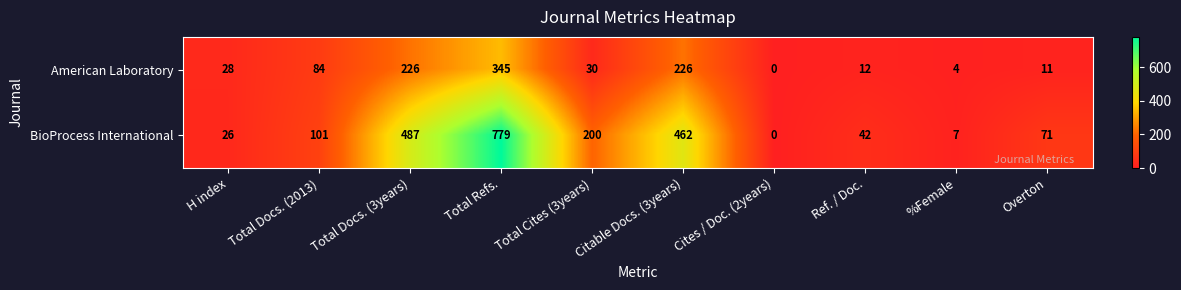

Rank the series at Total Cites (3years) from highest to lowest value.

BioProcess International, American Laboratory